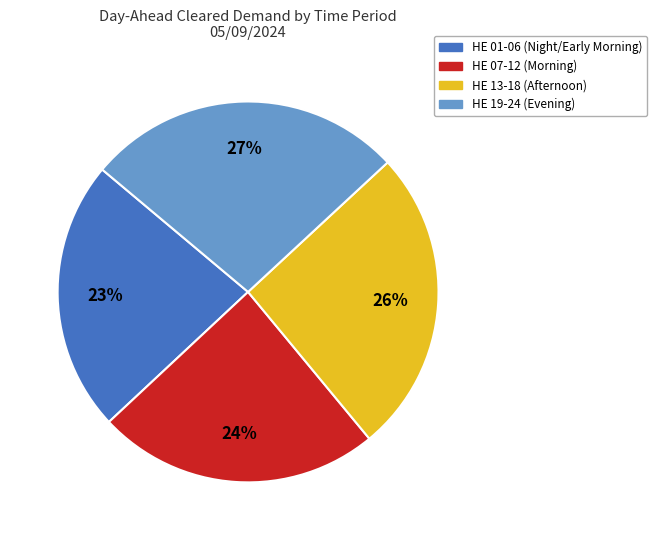

Count the number of slices in the pie.

4